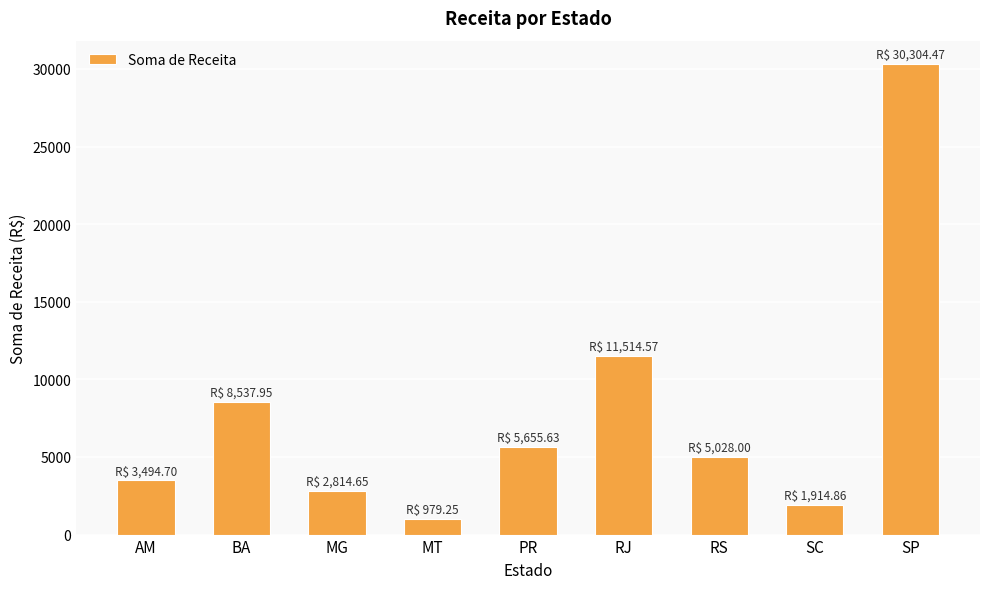

How many values are below 5028?

4